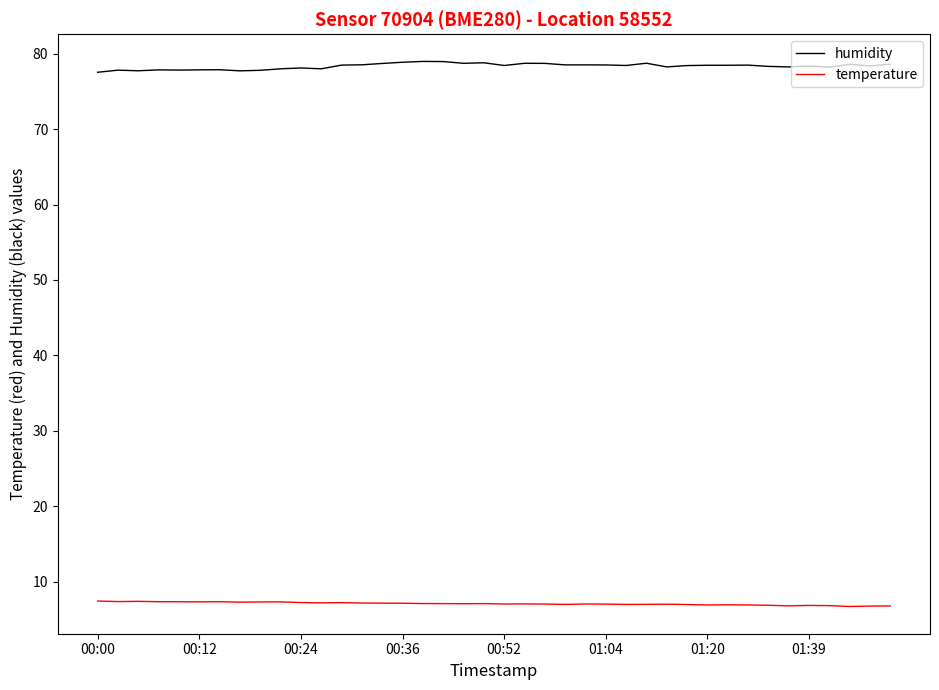

True or false: temperature and humidity intersect in this chart.

False